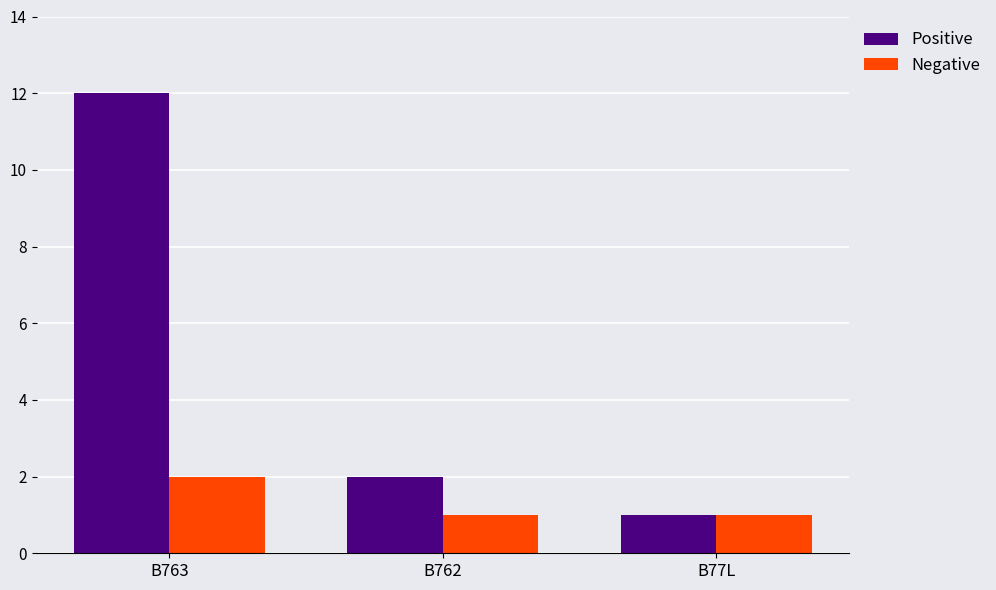

Is the value of Negative at B763 greater than the value of Positive at B763?

No